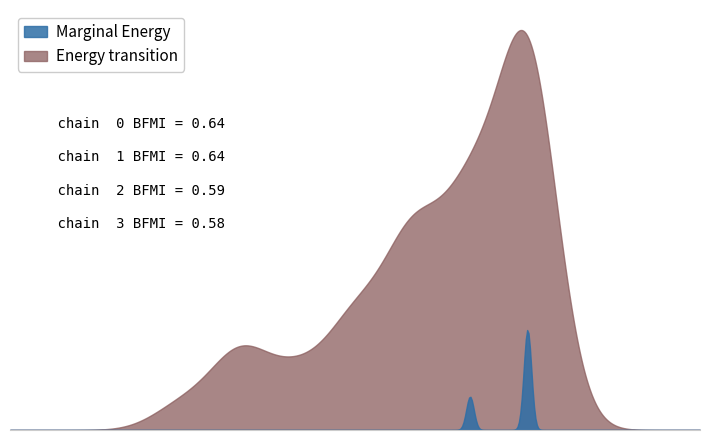

The value of Marginal Energy at 5 is 10.4. True or false?

False